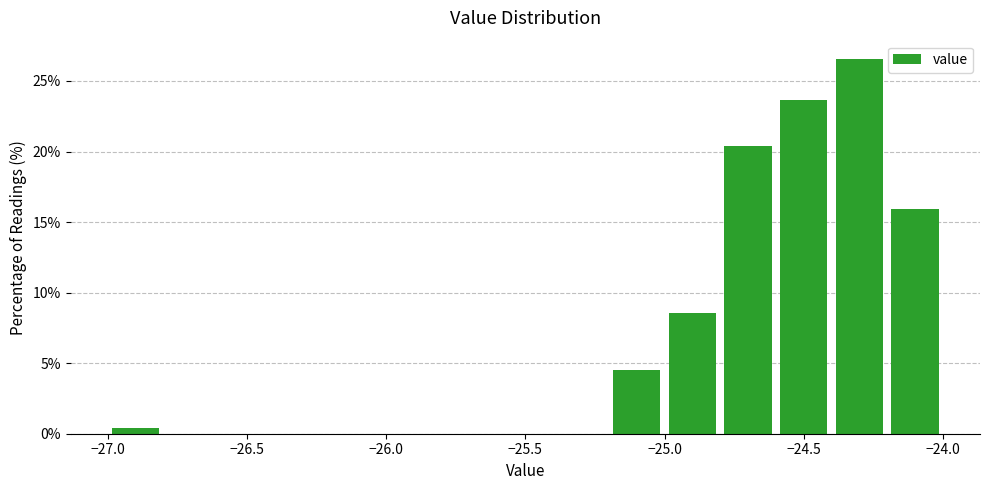

Reading left to right, list every bar in this chart as the range it spans on the x-axis followed by its height. The values are not printed on the chart, so give them approximately, as read against the axis.

-27.0 to -26.8: under 0.5
-26.8 to -26.6: 0
-26.6 to -26.4: 0
-26.4 to -26.2: 0
-26.2 to -26.0: 0
-26.0 to -25.8: 0
-25.8 to -25.6: 0
-25.6 to -25.4: 0
-25.4 to -25.2: 0
-25.2 to -25.0: 4.5
-25.0 to -24.8: 8.5
-24.8 to -24.6: 20.5
-24.6 to -24.4: 23.5
-24.4 to -24.2: 26.5
-24.2 to -24.0: 16.0